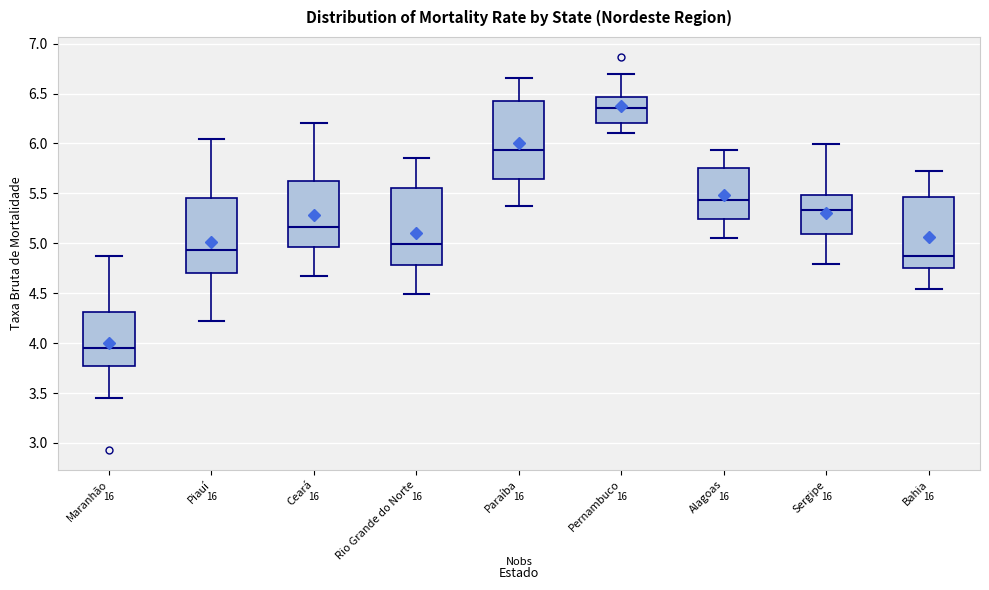

Which box's median line is the lowest?

Maranhão